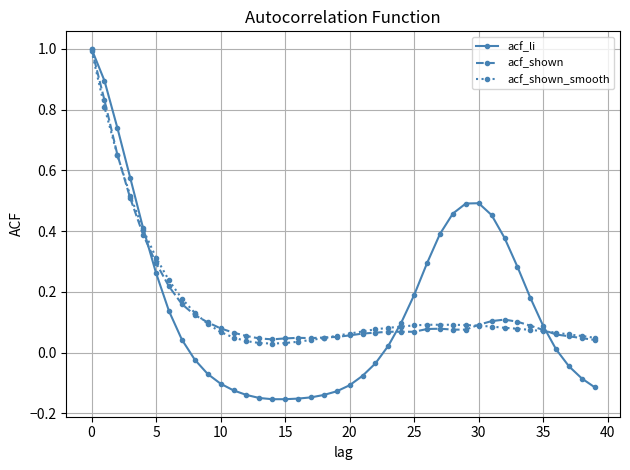

Which series has the largest range (max minus min)?

acf_li